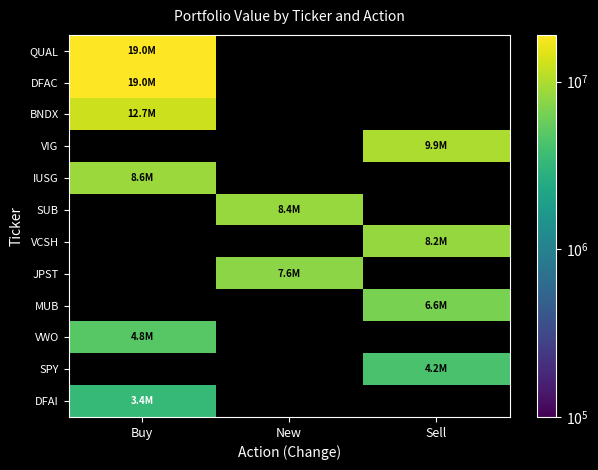

Reading right to left, extract all data points from this chart.

QUAL: Sell=0	New=0	Buy=19013000
DFAC: Sell=0	New=0	Buy=18983000
BNDX: Sell=0	New=0	Buy=12671000
VIG: Sell=9876000	New=0	Buy=0
IUSG: Sell=0	New=0	Buy=8639000
SUB: Sell=0	New=8401000	Buy=0
VCSH: Sell=8248000	New=0	Buy=0
JPST: Sell=0	New=7569000	Buy=0
MUB: Sell=6578000	New=0	Buy=0
VWO: Sell=0	New=0	Buy=4816000
SPY: Sell=4233000	New=0	Buy=0
DFAI: Sell=0	New=0	Buy=3383000